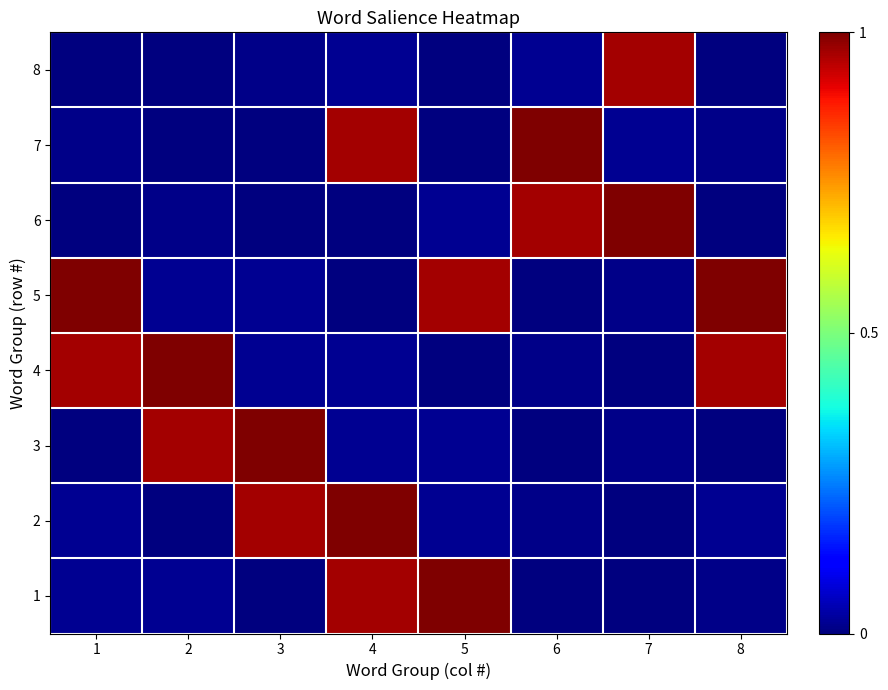

Reading left to right, list all the values displayed in this chart.

1: 1=0.0	2=0.0	3=0.0	4=1.0	5=1.0	6=0.0	7=0.0	8=0.0
2: 1=0.0	2=0.0	3=1.0	4=1.0	5=0.0	6=0.0	7=0.0	8=0.0
3: 1=0.0	2=1.0	3=1.0	4=0.0	5=0.0	6=0.0	7=0.0	8=0.0
4: 1=1.0	2=1.0	3=0.0	4=0.0	5=0.0	6=0.0	7=0.0	8=1.0
5: 1=1.0	2=0.0	3=0.0	4=0.0	5=1.0	6=0.0	7=0.0	8=1.0
6: 1=0.0	2=0.0	3=0.0	4=0.0	5=0.0	6=1.0	7=1.0	8=0.0
7: 1=0.0	2=0.0	3=0.0	4=1.0	5=0.0	6=1.0	7=0.0	8=0.0
8: 1=0.0	2=0.0	3=0.0	4=0.0	5=0.0	6=0.0	7=1.0	8=0.0